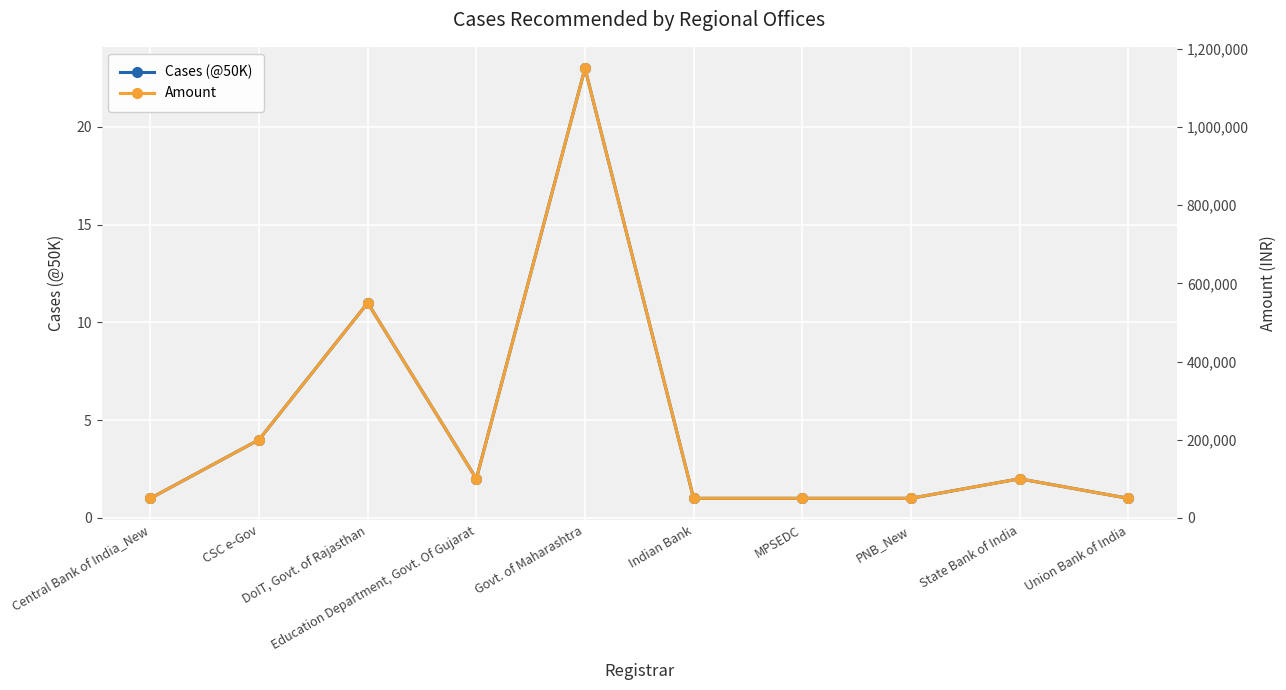

Is this an area chart (filled region under the line)?

No